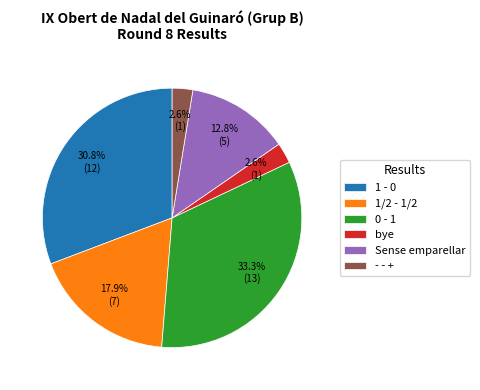

Between - - + and 1/2 - 1/2, which is larger?

1/2 - 1/2